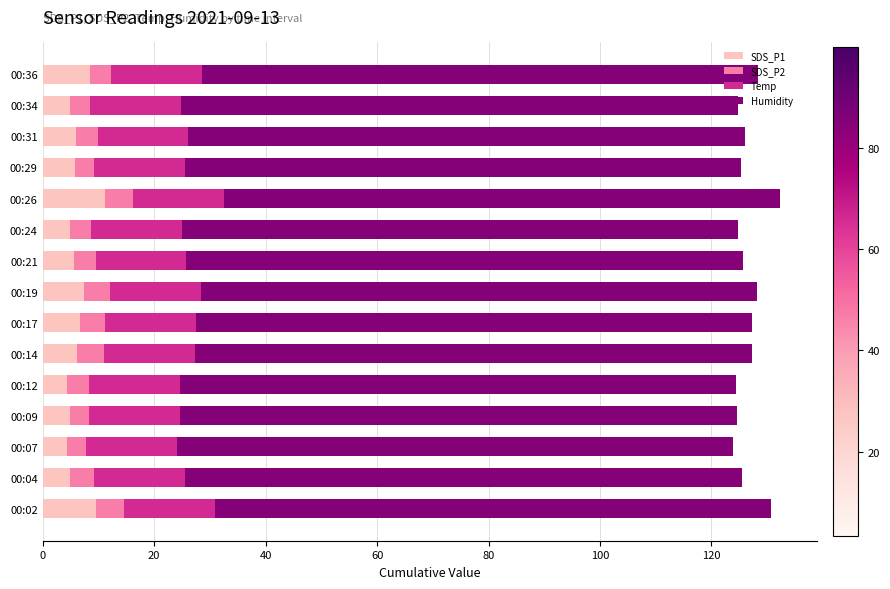

What is the total value across all series at 00:04?

125.5